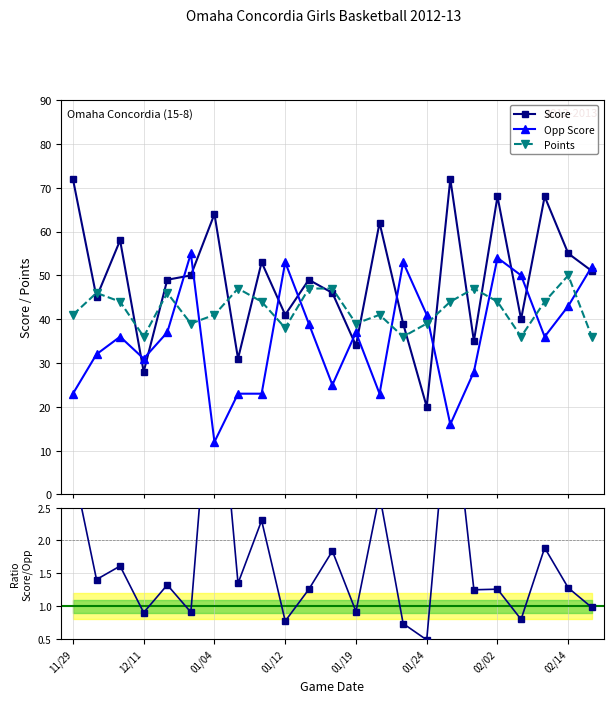

True or false: Opp Score has more than 1 points higher than both neighbors.

True